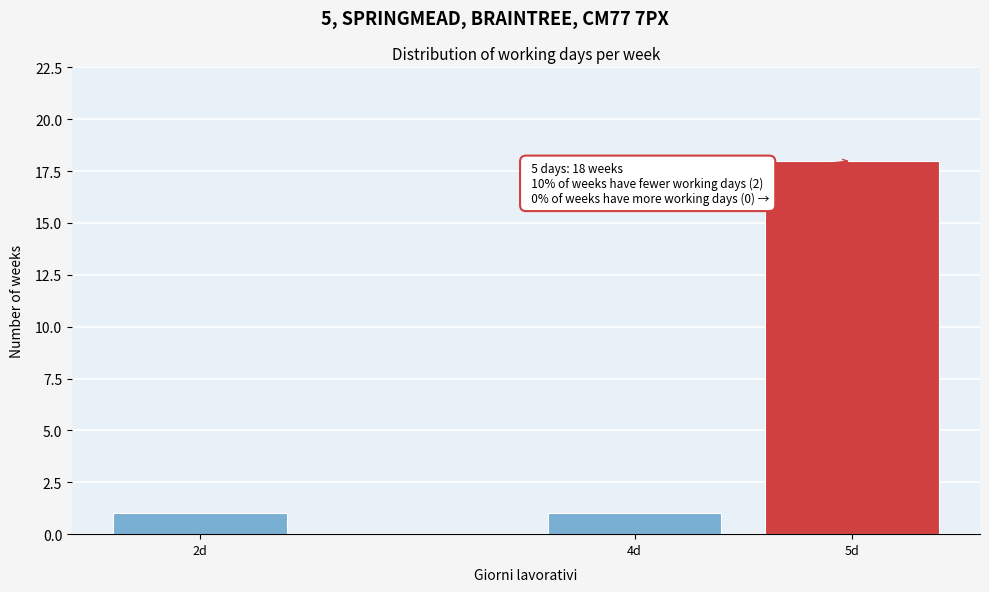

Reading right to left, what are all the values shown in this chart?

18	1	1